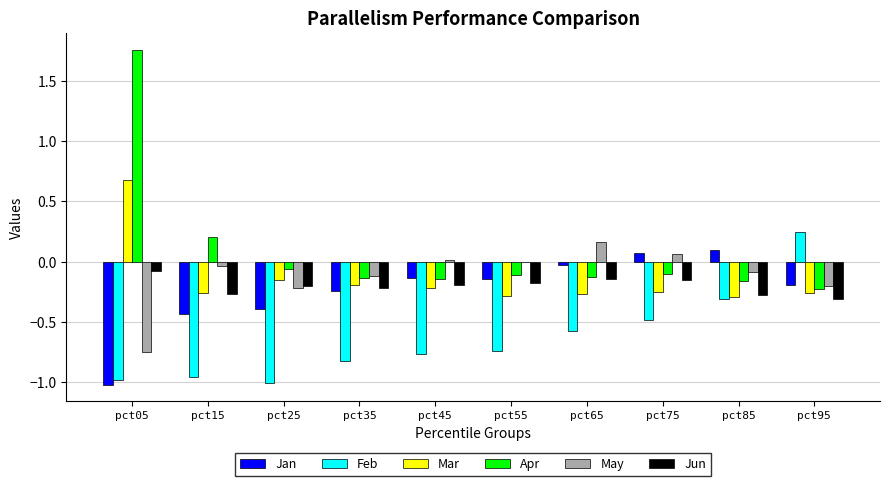

Which category has the highest value in the Mar series?

pct05